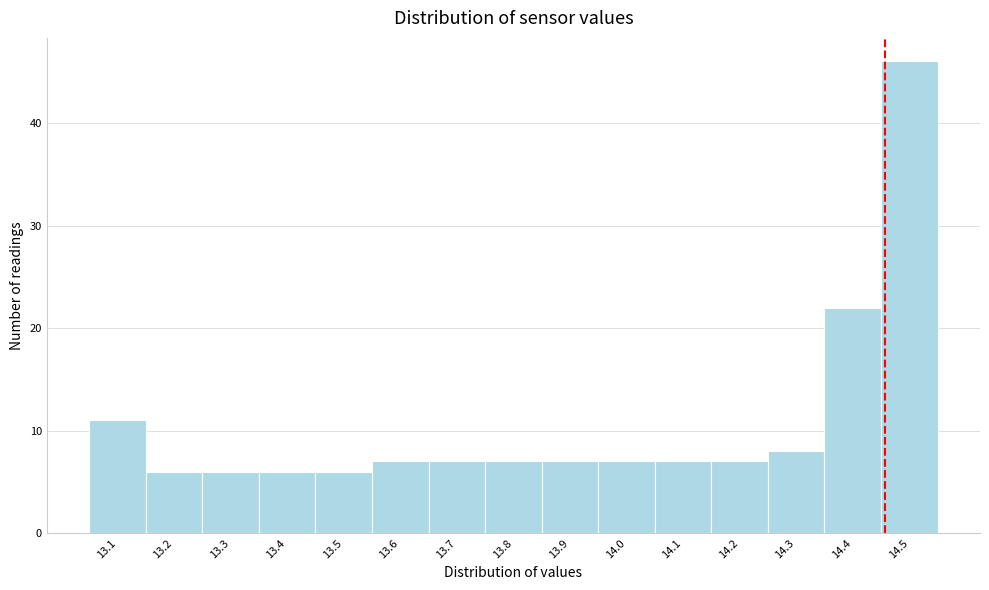

Reading right to left, list all the values displayed in this chart.

46	22	8	7	7	7	7	7	7	7	6	6	6	6	11